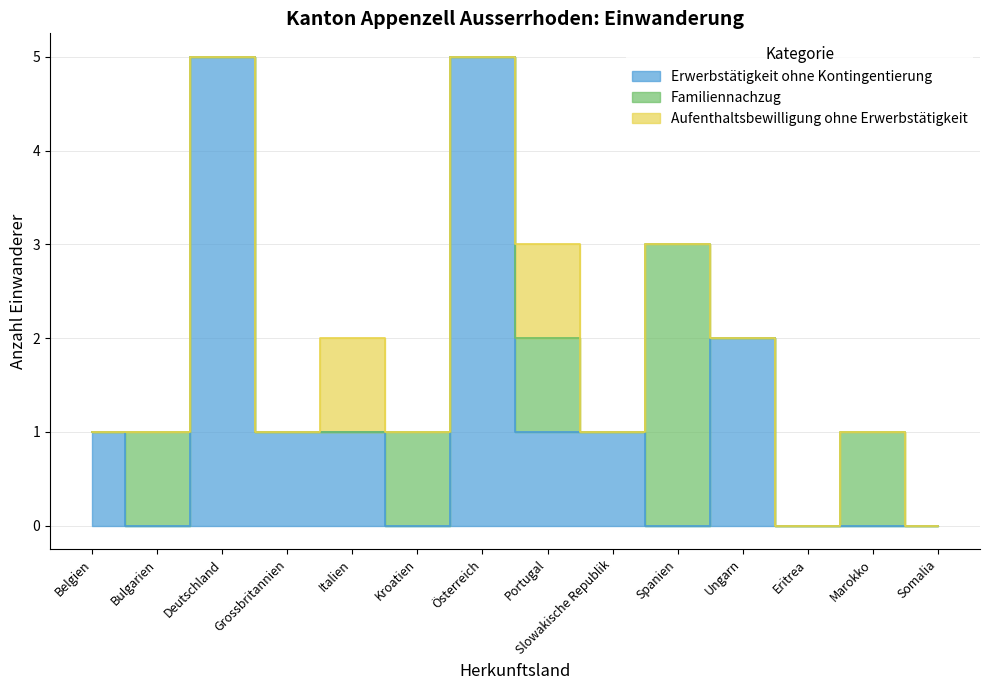

True or false: Erwerbstätigkeit ohne Kontingentierung has a value of 2 at Ungarn.

True